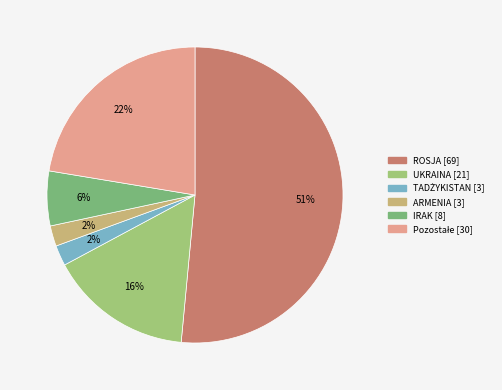

How many segments does this pie chart have?

6